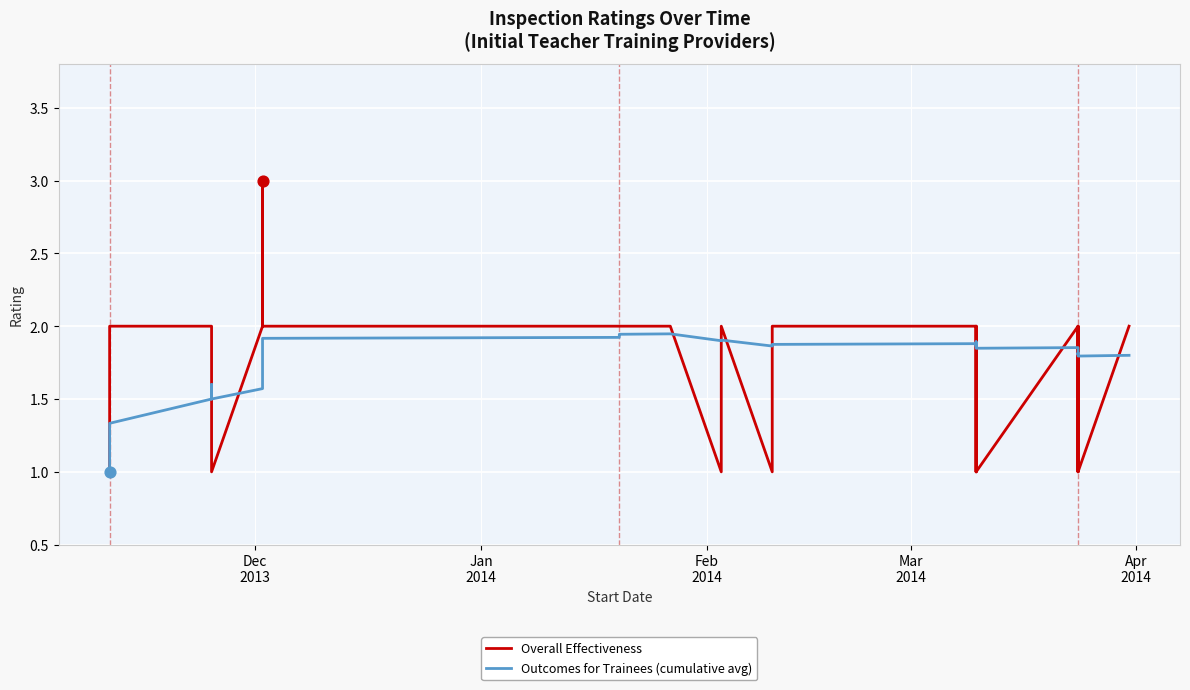

Which series reaches the maximum Y coordinate?

Overall Effectiveness